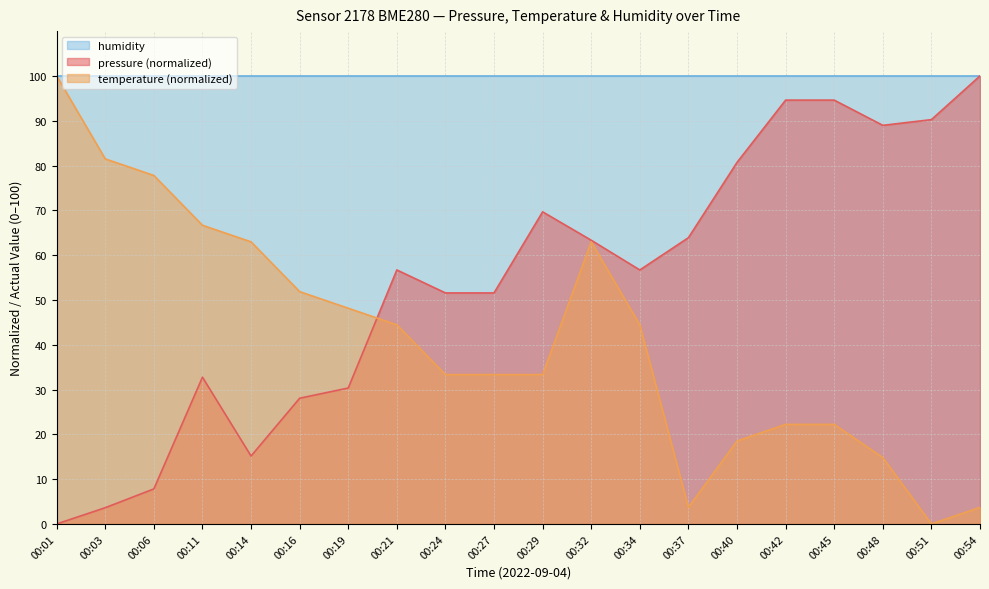

What is the sum of all pressure values?

1080.2